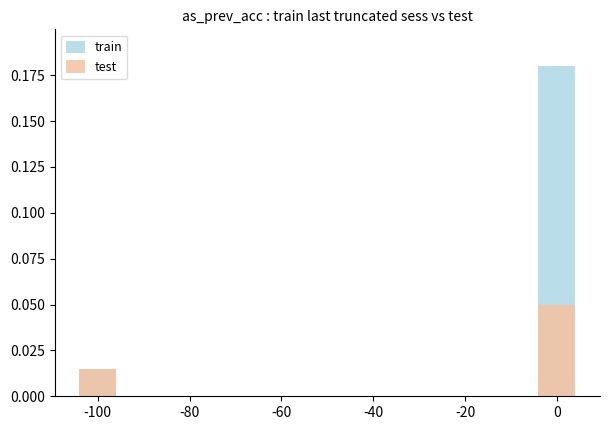

At which label is train closest to 0?

-80